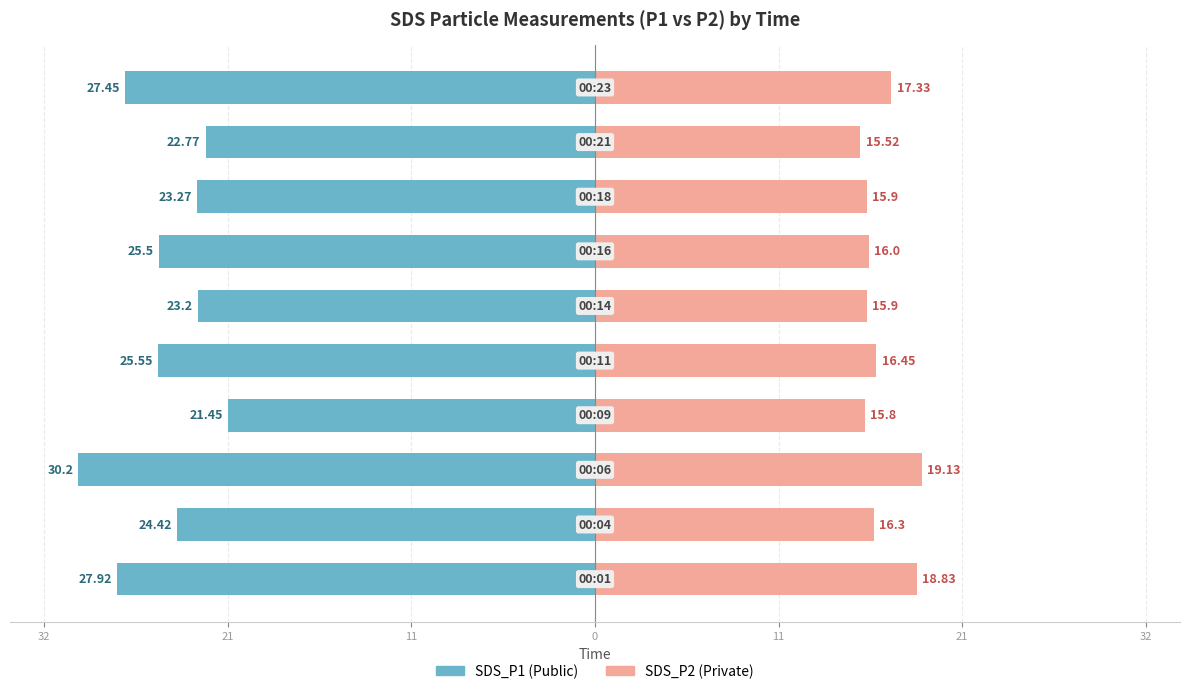

Does the chart contain stacked bars?

No